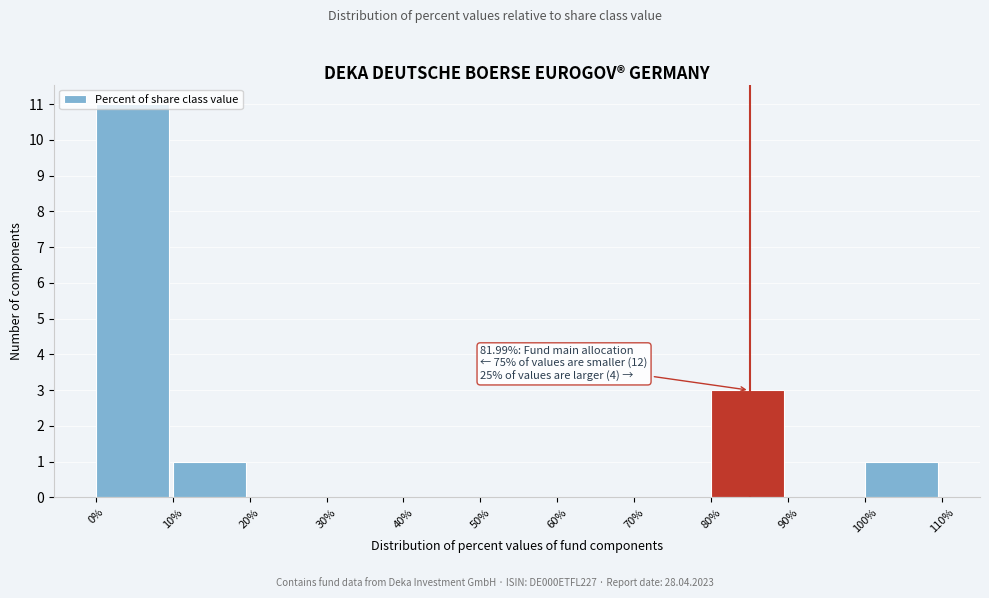

Which range on the x-axis has the tallest bar?

0% to 10%